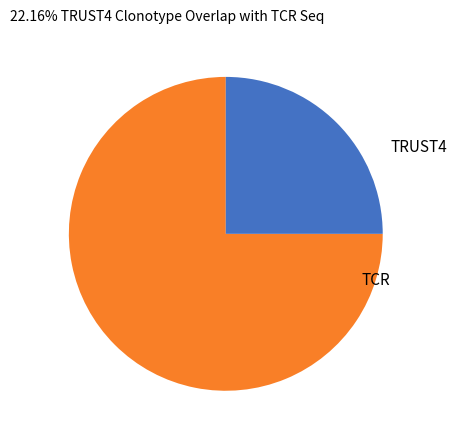

Do TRUST4 and TCR together represent more than half of the pie?

Yes